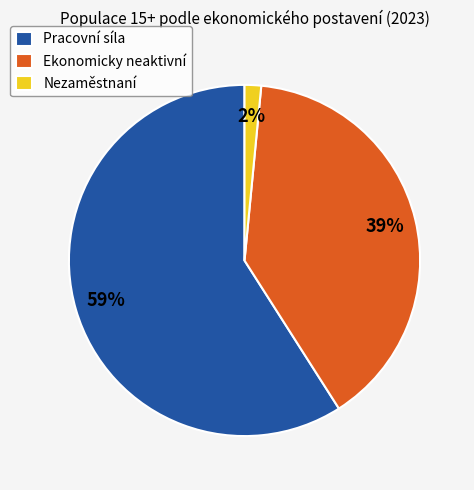

Do Pracovní síla and Ekonomicky neaktivní together represent more than half of the pie?

Yes